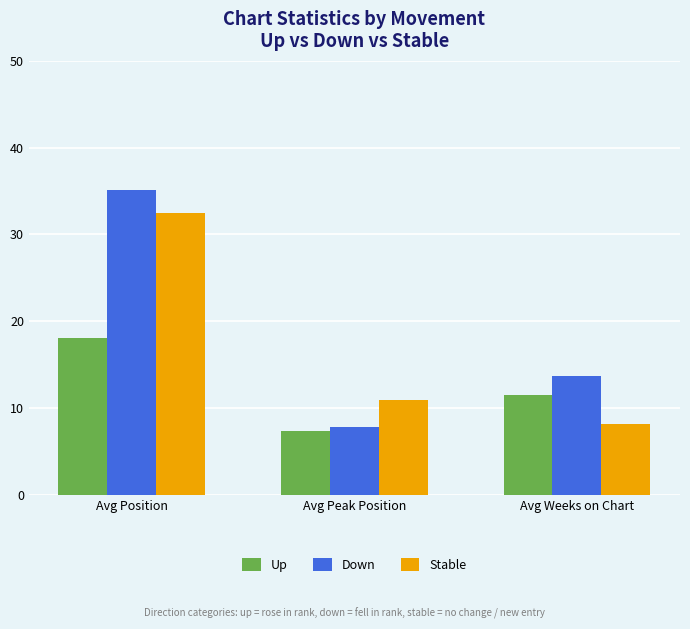

Which category has the lowest value across all series?

Avg Peak Position